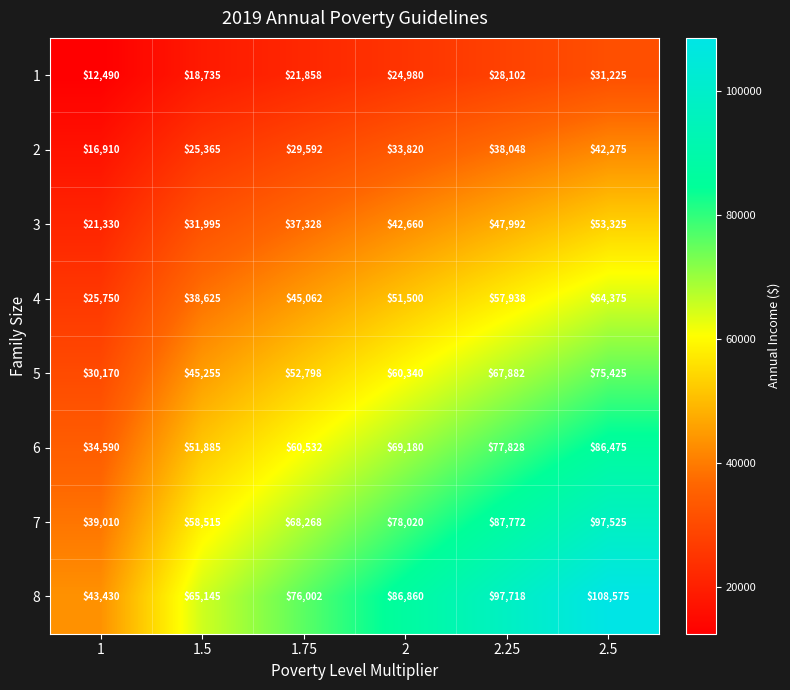

What is the difference between the second highest and second lowest values in the 2 series?

12683